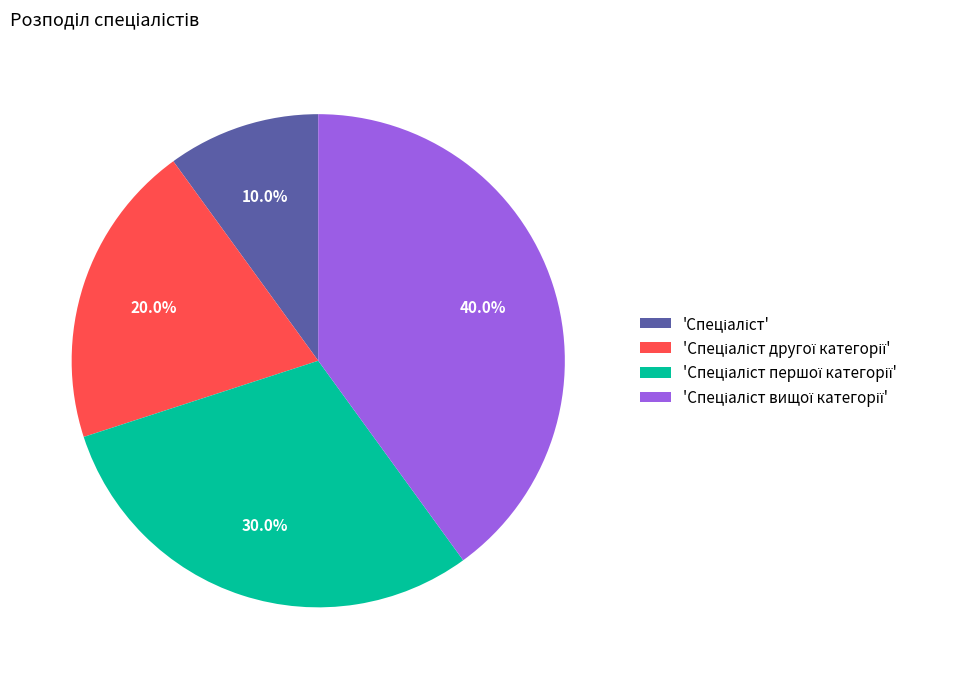

Is there any slice that represents more than half of the pie?

No